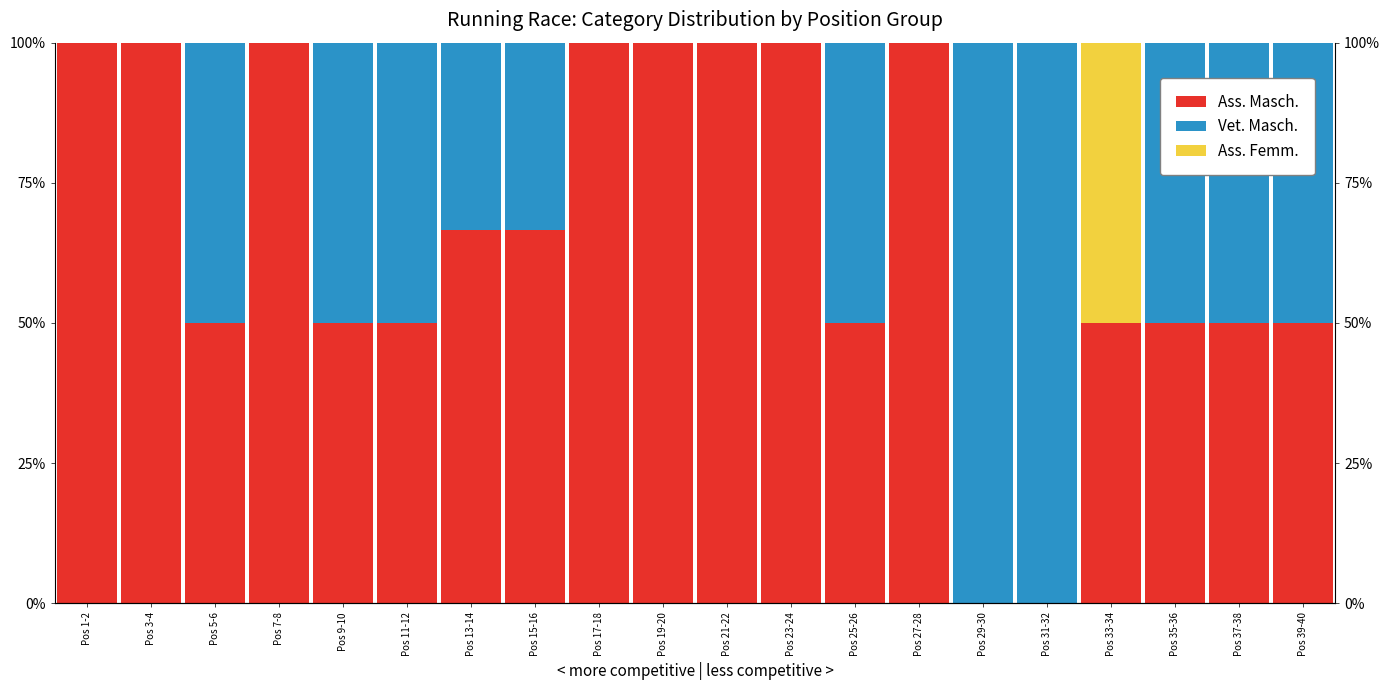

Reading left to right, extract all data points from this chart.

Ass. Masch.: 100.0	100.0	50.0	100.0	50.0	50.0	66.7	66.7	100.0	100.0	100.0	100.0	50.0	100.0	0.0	0.0	50.0	50.0	50.0	50.0
Vet. Masch.: 0.0	0.0	50.0	0.0	50.0	50.0	33.3	33.3	0.0	0.0	0.0	0.0	50.0	0.0	100.0	100.0	0.0	50.0	50.0	50.0
Ass. Femm.: 0.0	0.0	0.0	0.0	0.0	0.0	0.0	0.0	0.0	0.0	0.0	0.0	0.0	0.0	0.0	0.0	50.0	0.0	0.0	0.0